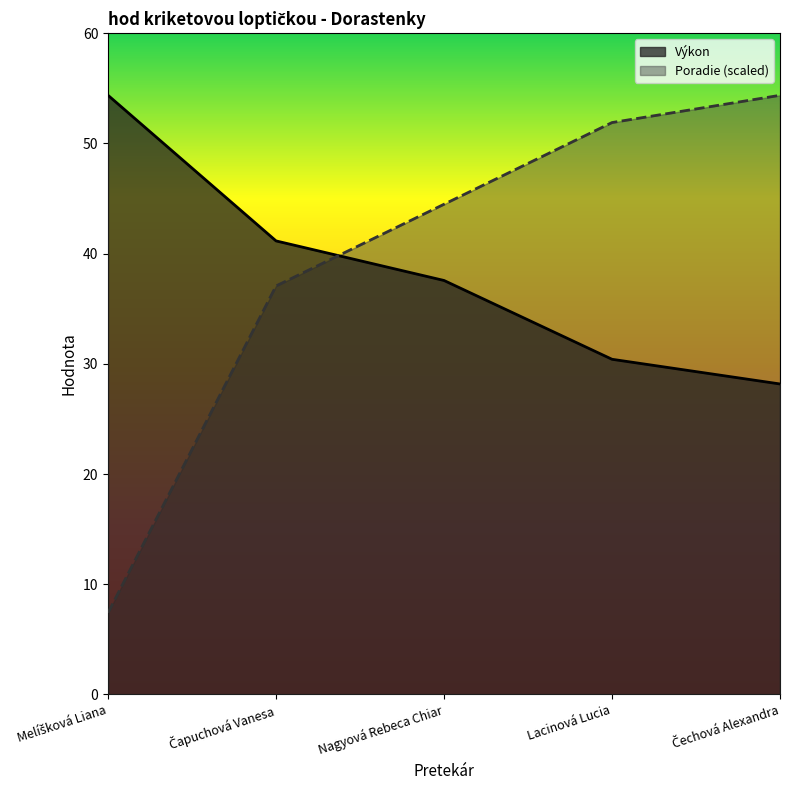

How many times do Poradie and Výkon cross each other?

1